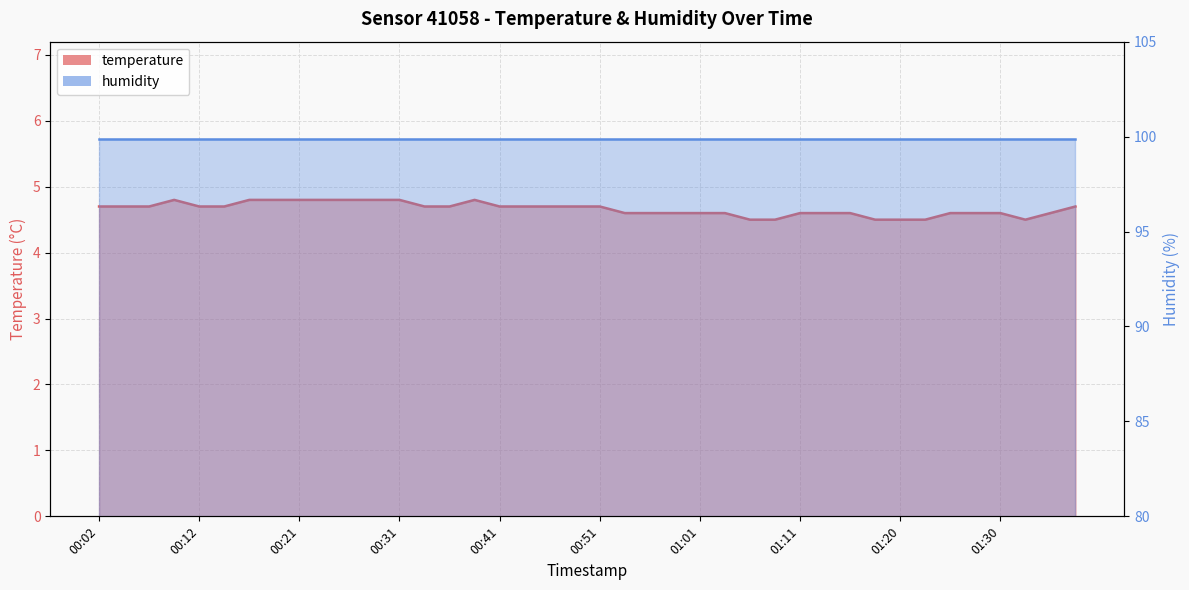

The chart shows a value of 4.6 at 01:35. True or false?

True